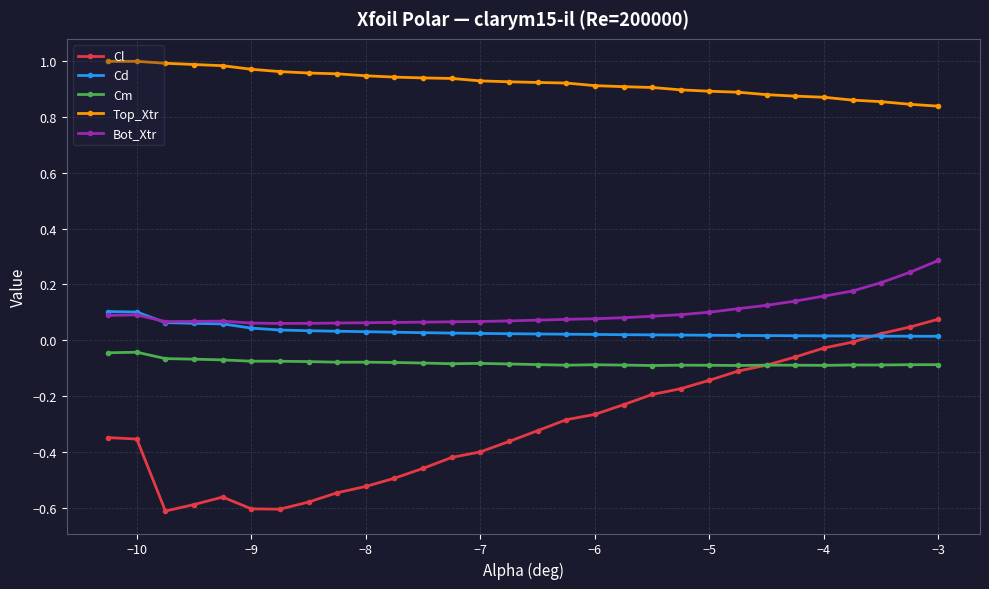

True or false: Cd and Cm cross at least once.

False